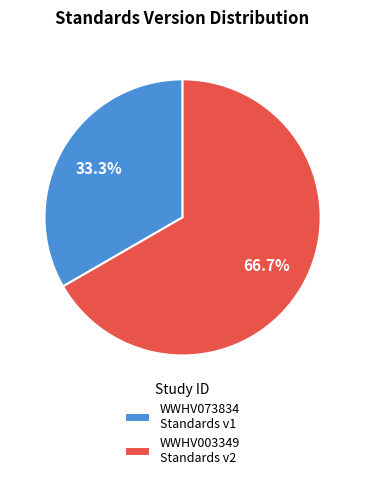

Count the number of slices in the pie.

2